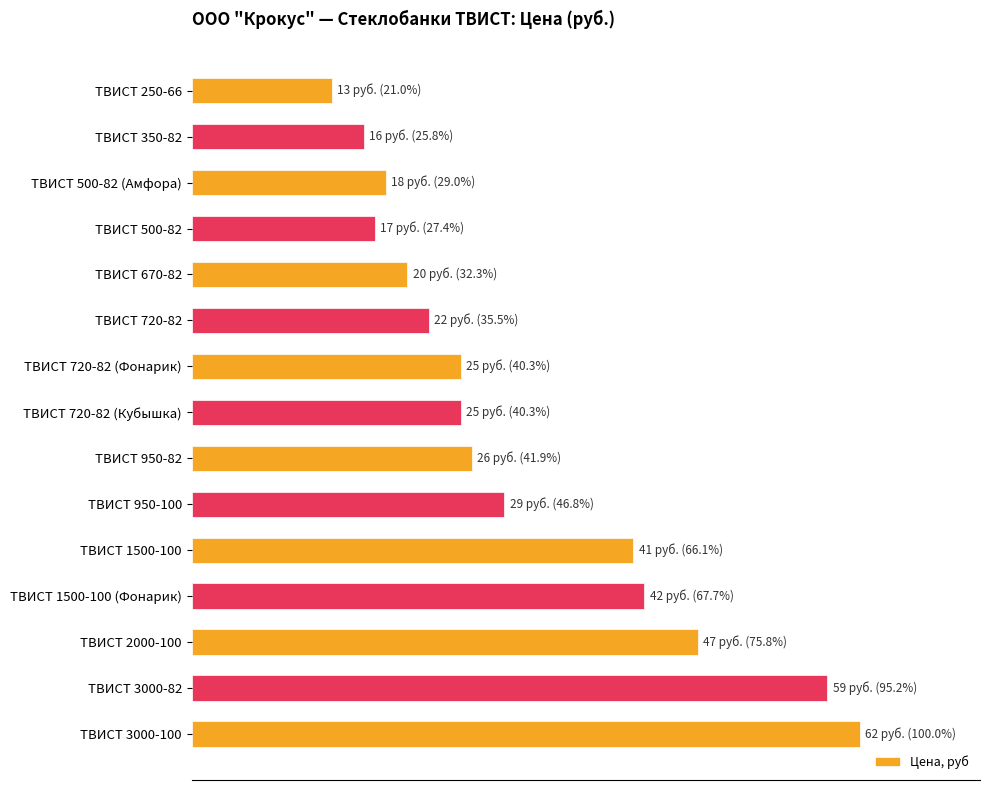

What is the sum of all values?

462